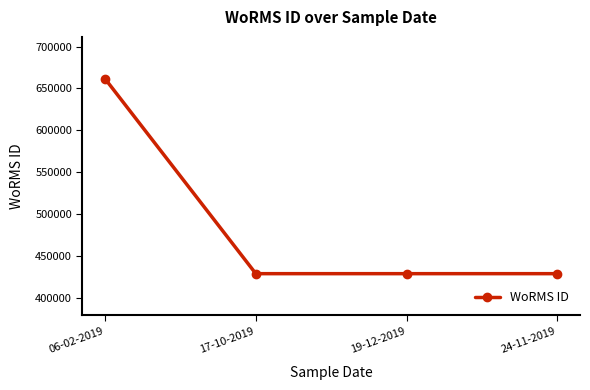

Does the chart have visible grid lines?

No